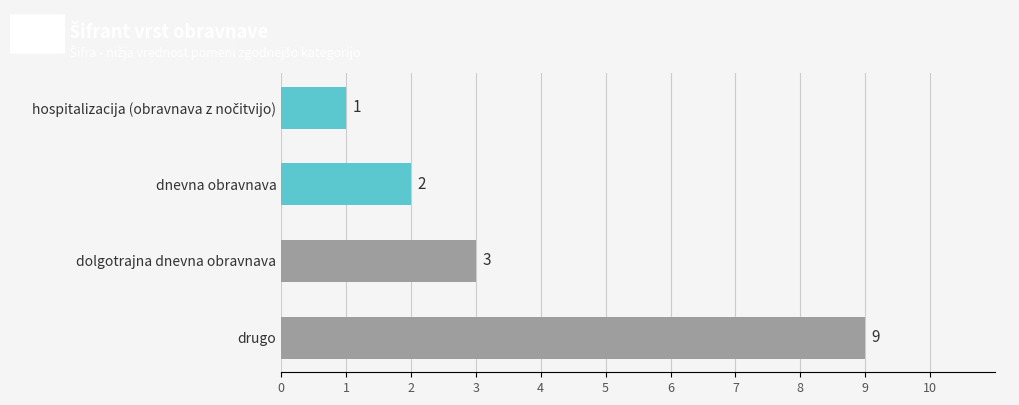

Count the number of data series in this chart.

1